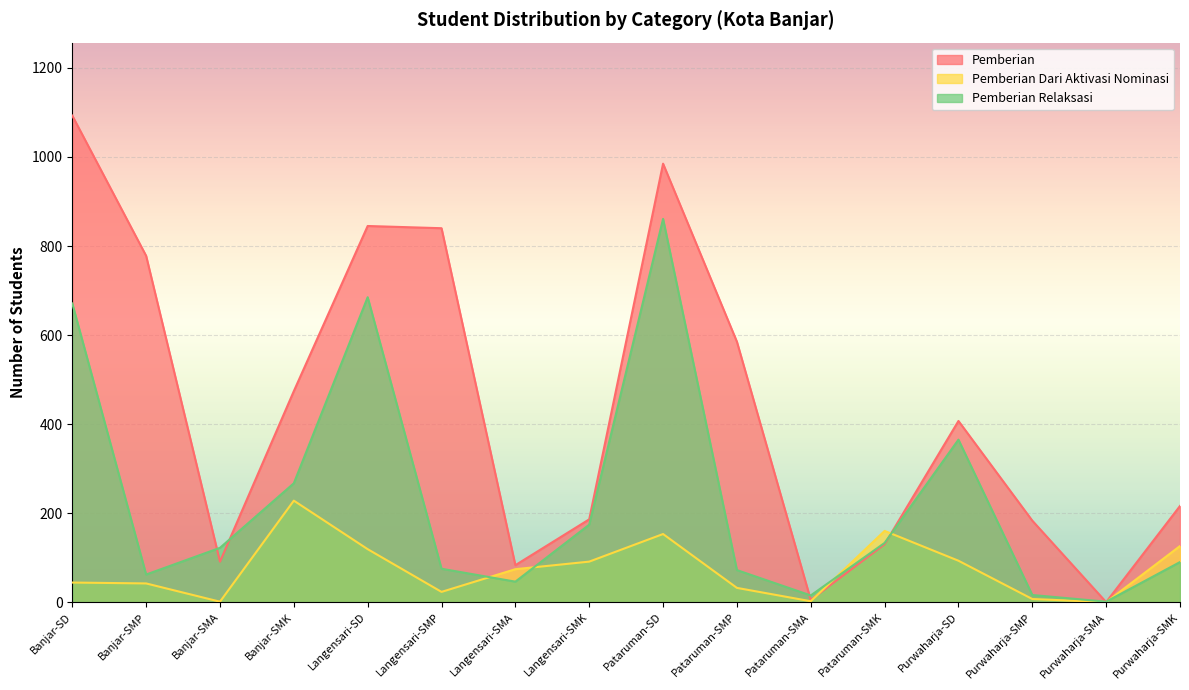

What is the spread (max minus min) of values at Purwaharja-SMA?

1